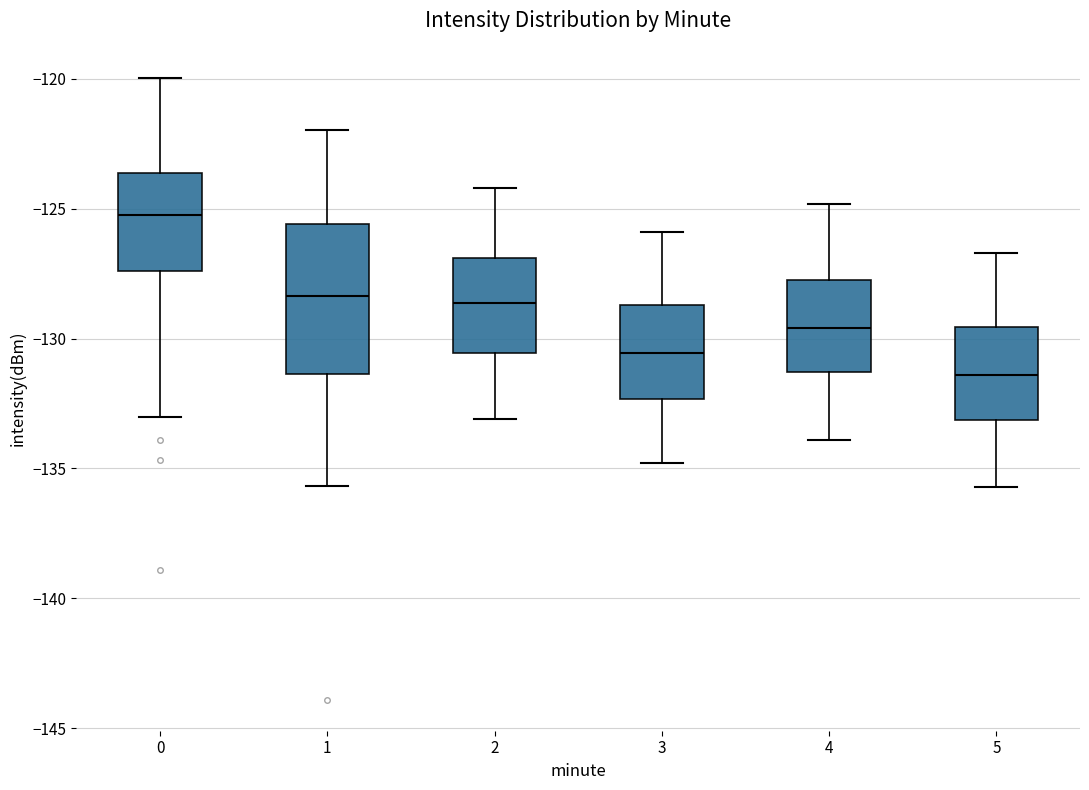

Which box's median line is the lowest?

5